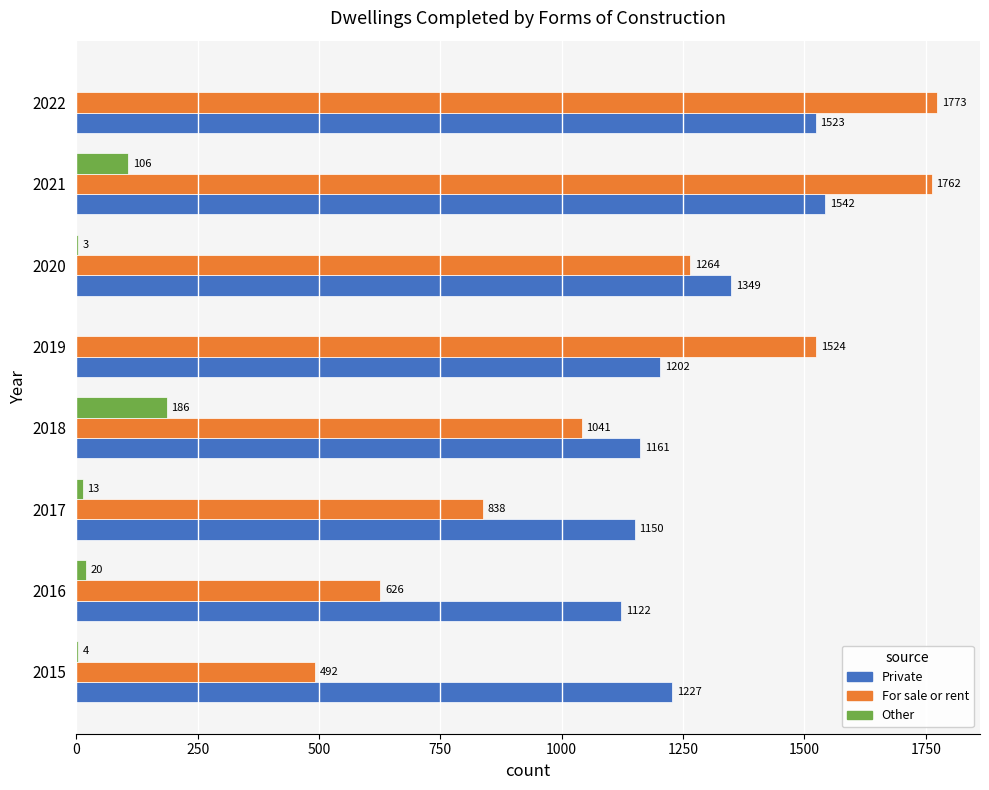

The value of Private at 2017 is 1150. True or false?

True